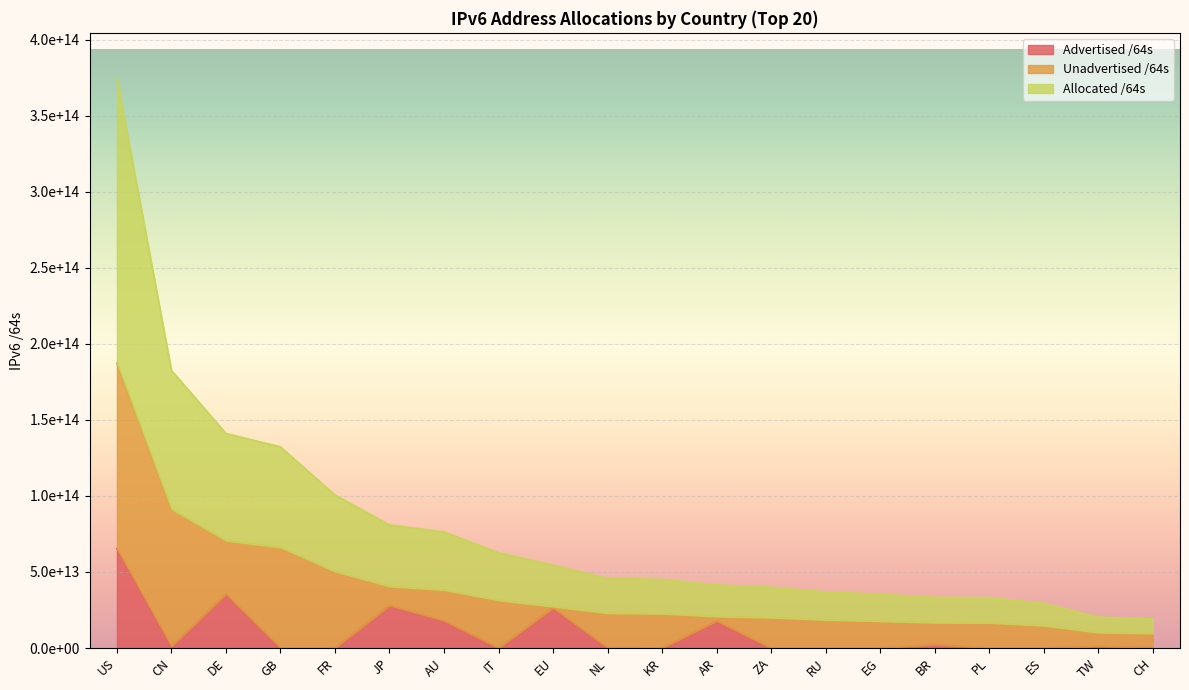

What value does the Advertised /64s series have at AU, to the nearest 10?

17979138506750